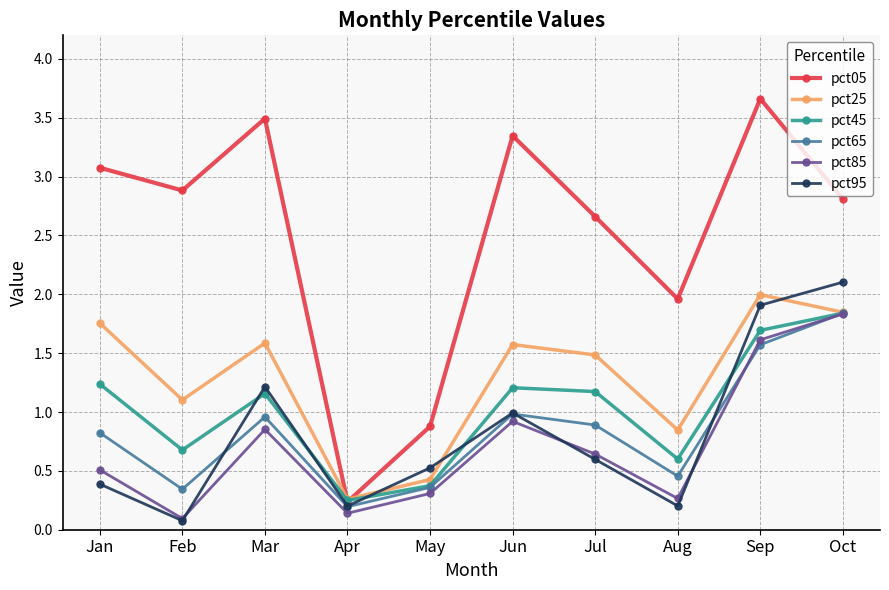

List the labels in order of pct05 value, largest first.

Sep, Mar, Jun, Jan, Feb, Oct, Jul, Aug, May, Apr